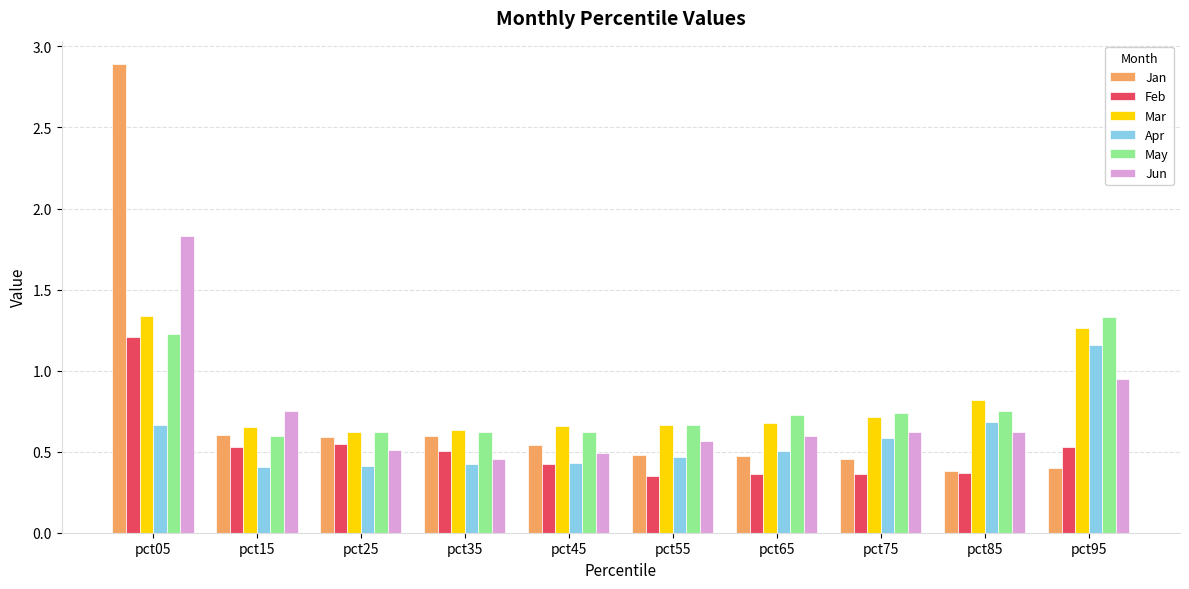

What is the sum of the Apr values at pct85 and pct35?

1.1